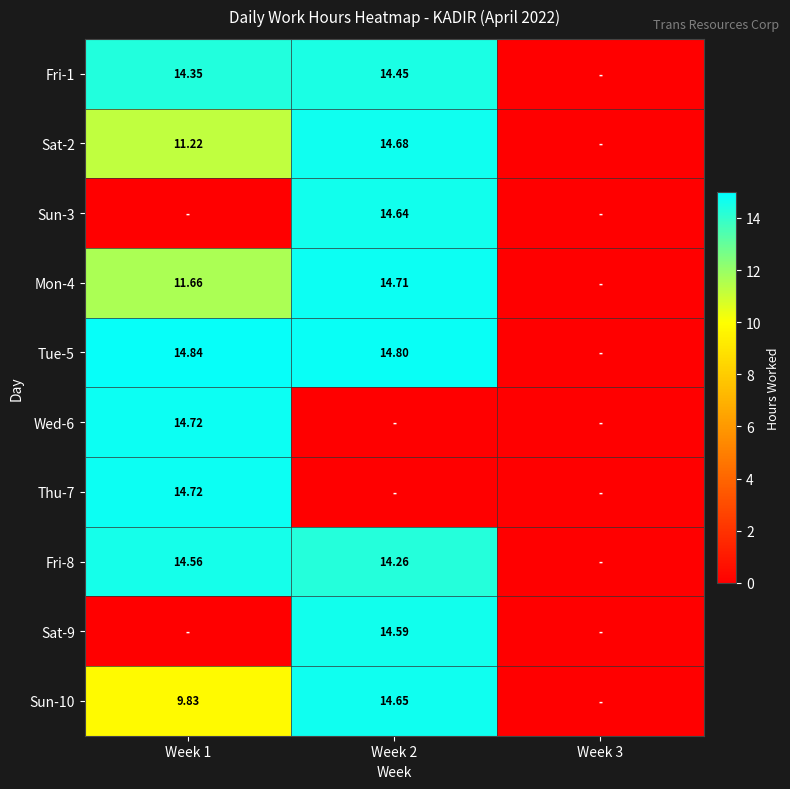

Is it true that Sun-10 equals 9.8 at Week 1?

True